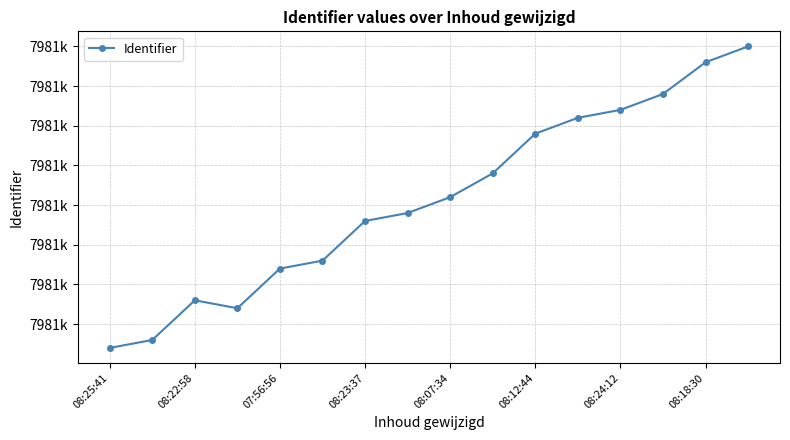

Does the chart have visible grid lines?

Yes